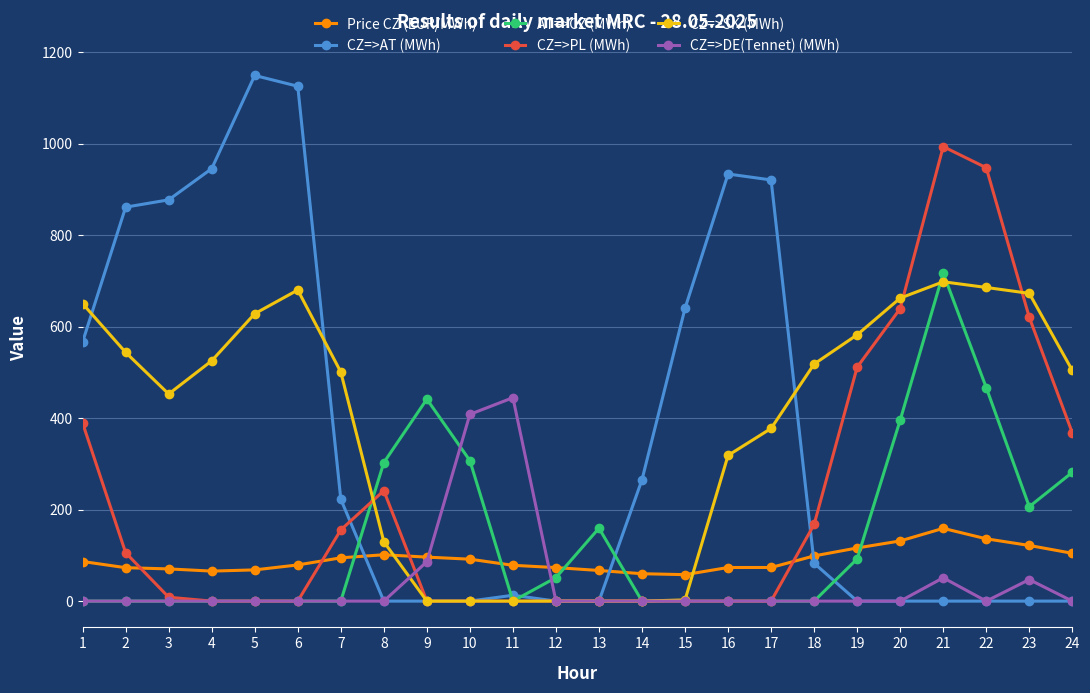

How many categories are shown in the chart?

24